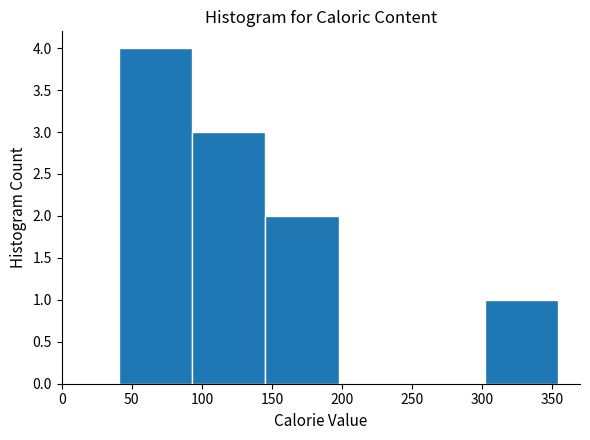

How tall is the bar that spans 145 to 200 on the x-axis? Neither the bar edges nor the heights are printed on the chart, so give them approximately, as read against the axes.

2